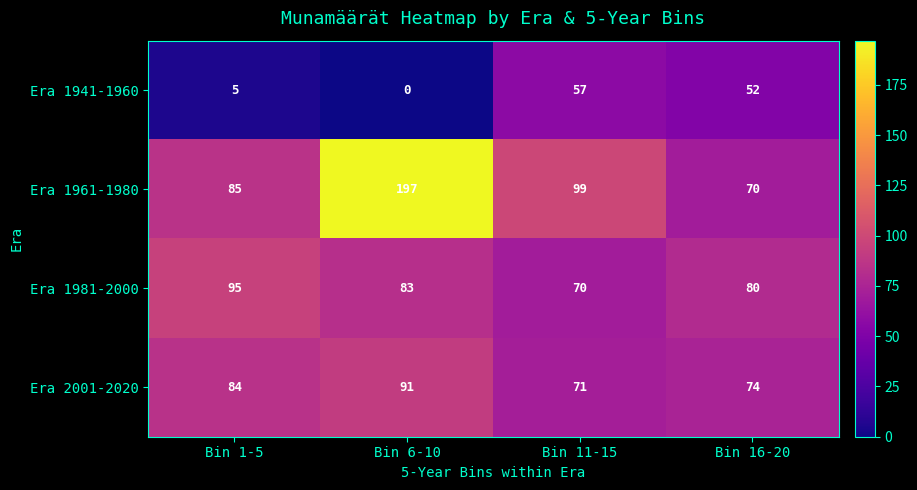

What is the spread (max minus min) of values at Bin 11-15?

42